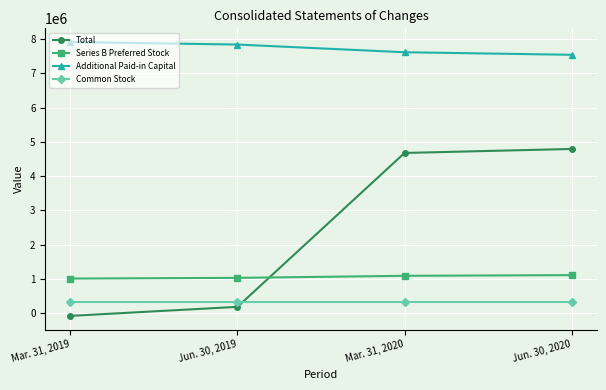

The value of Common Stock at Jun. 30, 2019 is 325586. True or false?

True